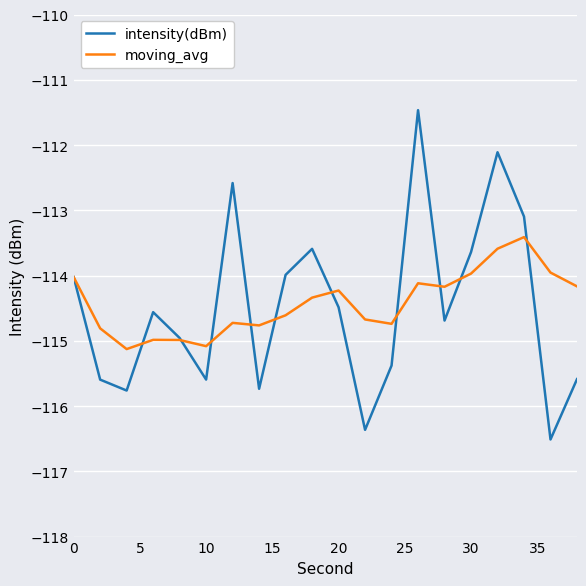

What are all the series names shown in the legend?

intensity(dBm), moving_avg